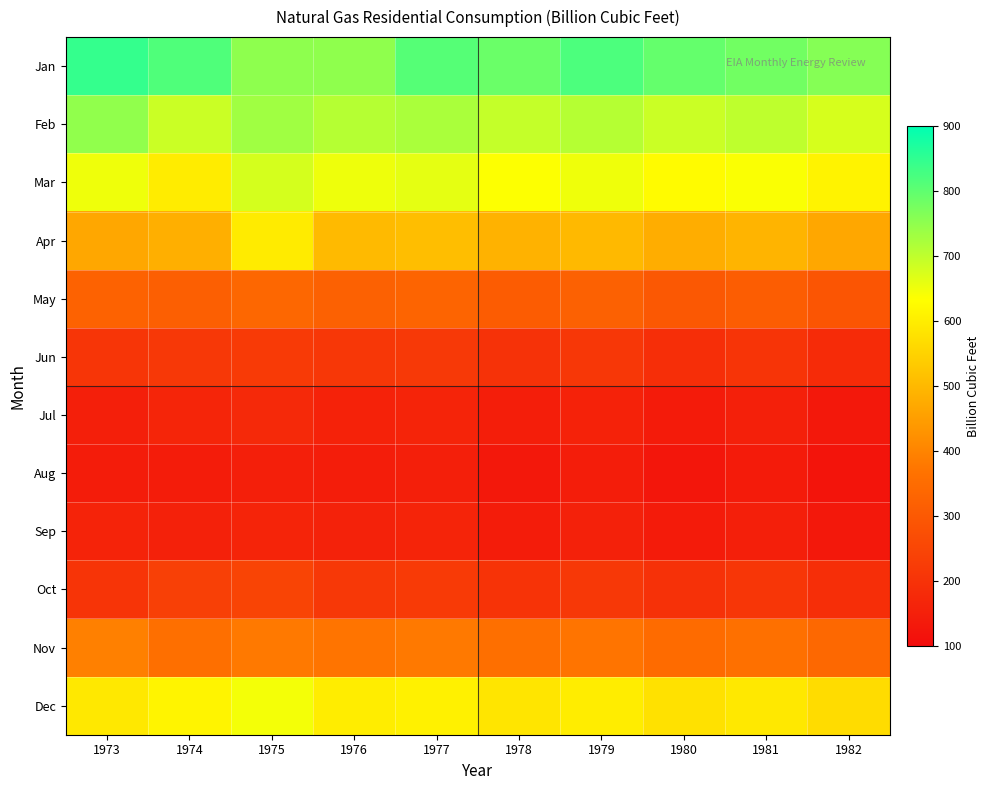

Rank the series at 1976 from highest to lowest value.

Jan, Feb, Mar, Dec, Apr, Nov, May, Oct, Jun, Jul, Sep, Aug